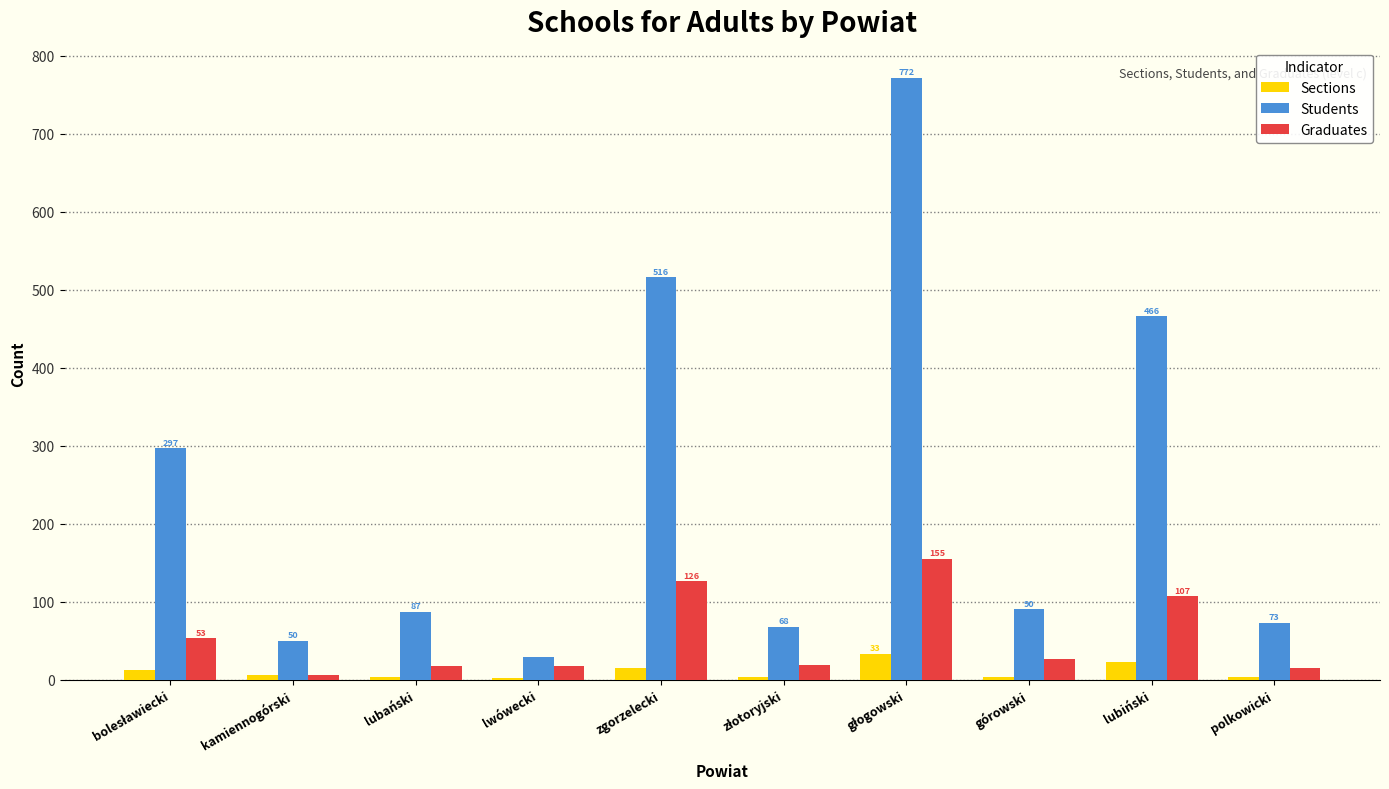

Is the value of Graduates at kamiennogórski greater than the value of Students at kamiennogórski?

No